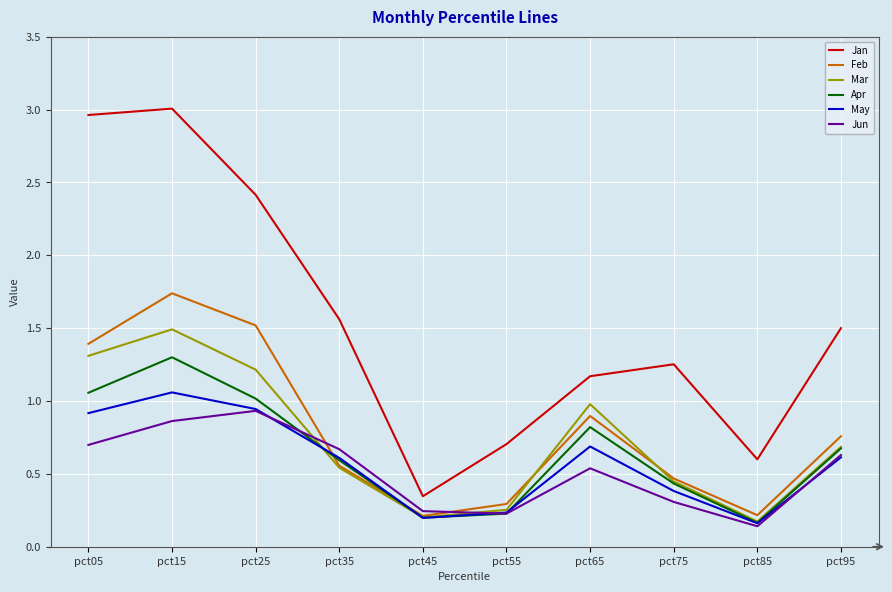

The value of Apr at pct55 is 0.1. True or false?

False